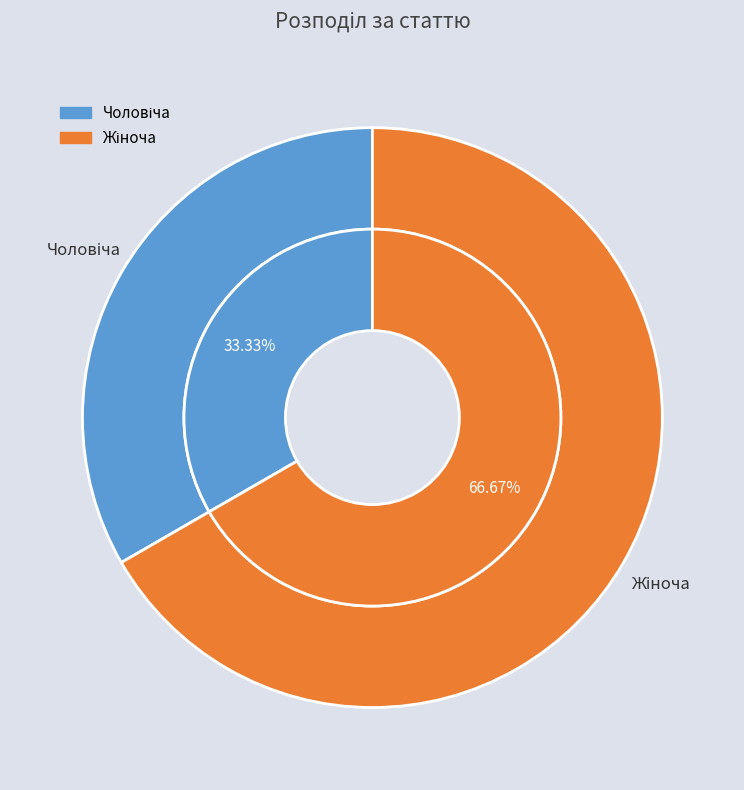

Does Чоловіча account for over 50% of the chart?

No